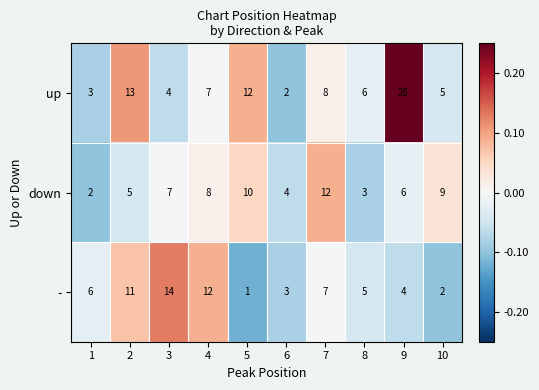

Which category has the highest value across all series?

9